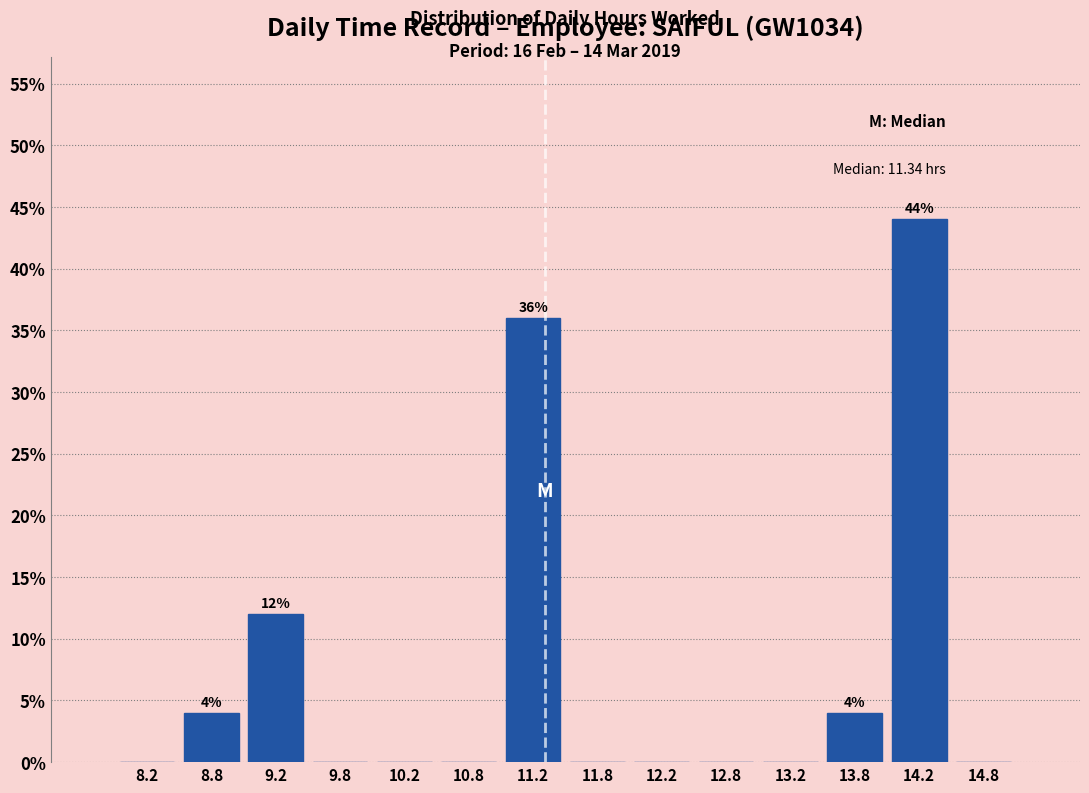

Which range on the x-axis has the tallest bar?

14.0 to 14.5